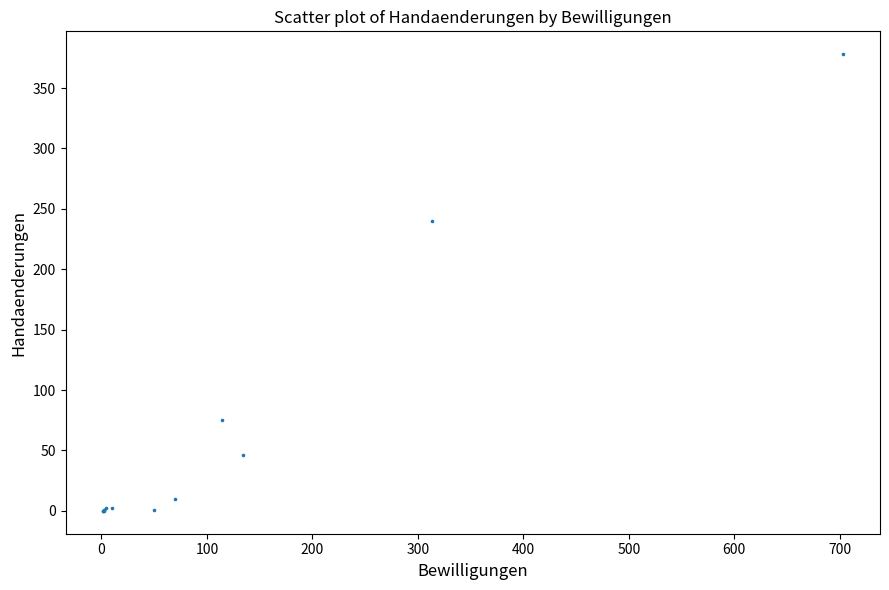

What Y value in the scatter plot is closest to 189?

240